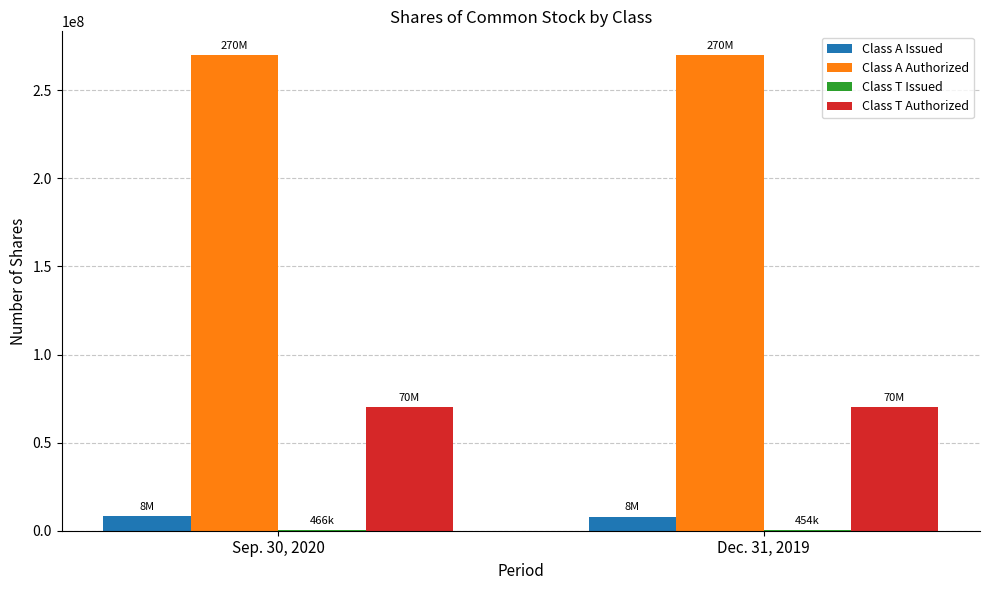

What is the sum of all Class T Authorized values?

140000000